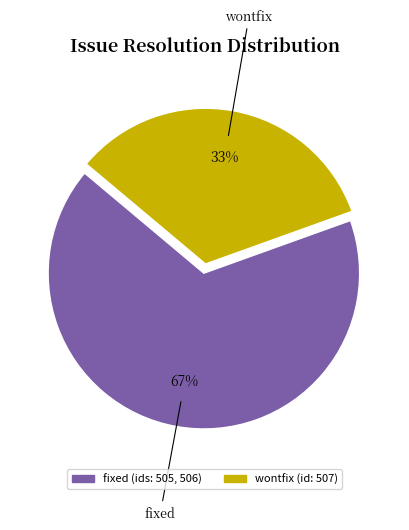

Does any single category account for the majority?

Yes